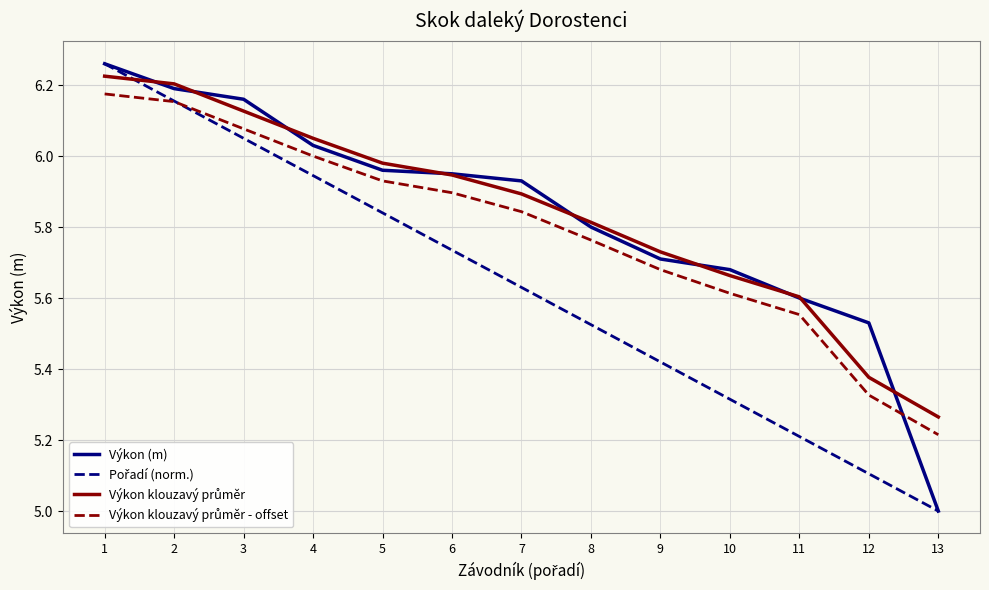

What is the sum of the Výkon (m) values at 12 and 3?

11.7